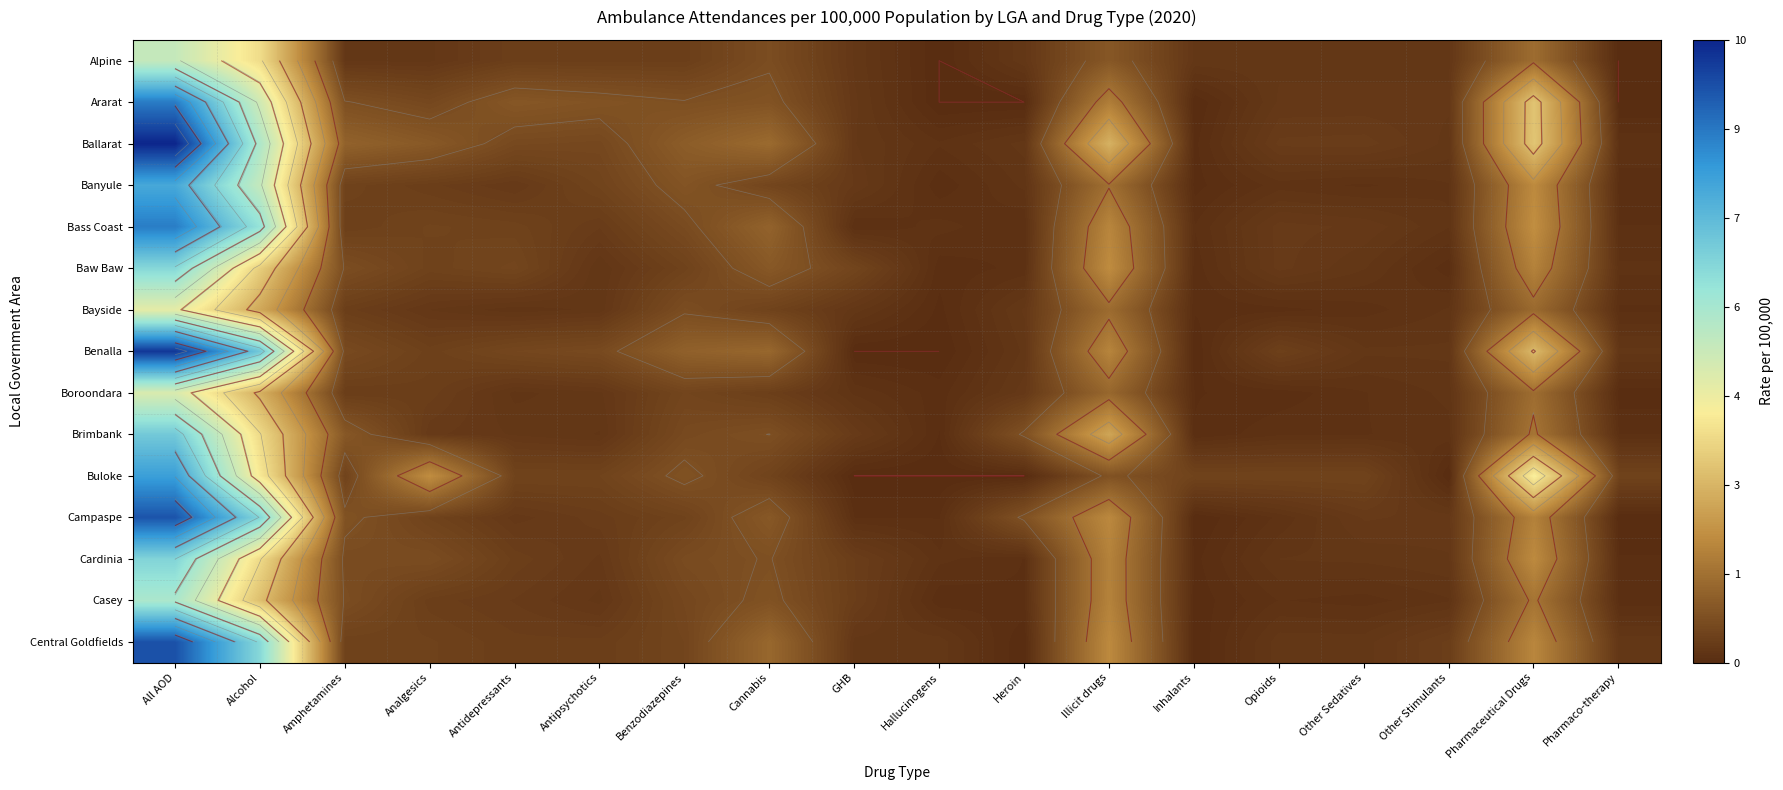

Is the value of Baw Baw at Cannabis greater than the value of Casey at Pharmaco-therapy?

Yes